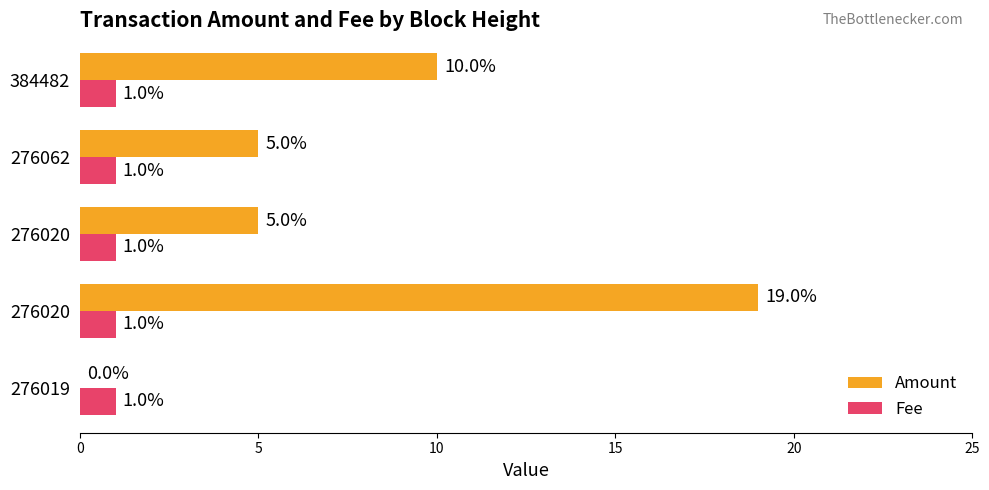

What is the difference between the maximum and second lowest values in the Amount series?

14.0